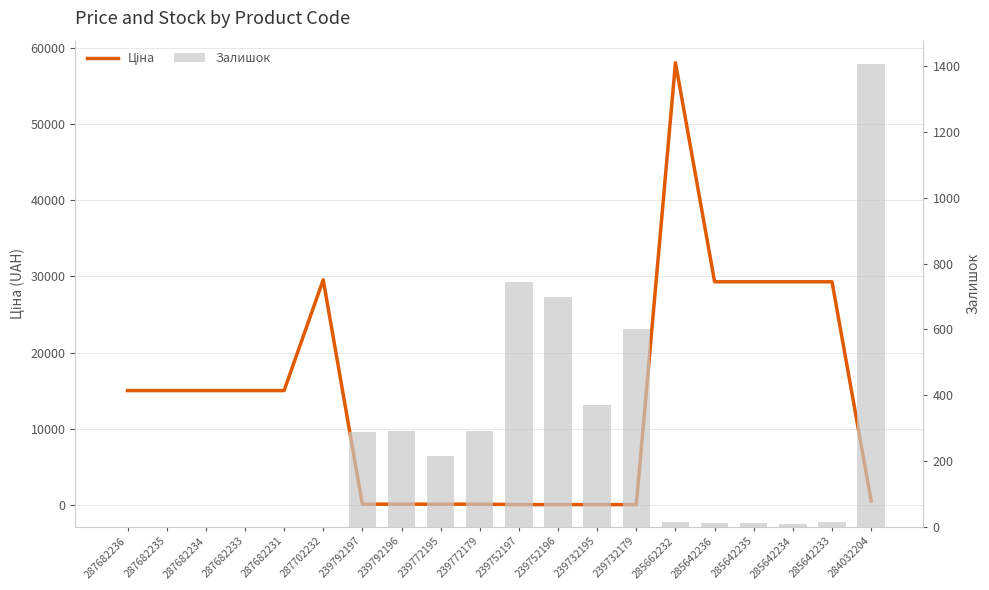

List the labels in order of Залишок value, smallest first.

287682236, 287682235, 287682234, 287682233, 287682231, 287702232, 285642234, 285642235, 285642236, 285662232, 285642233, 239772195, 239792197, 239792196, 239772179, 239732195, 239732179, 239752196, 239752197, 284032204